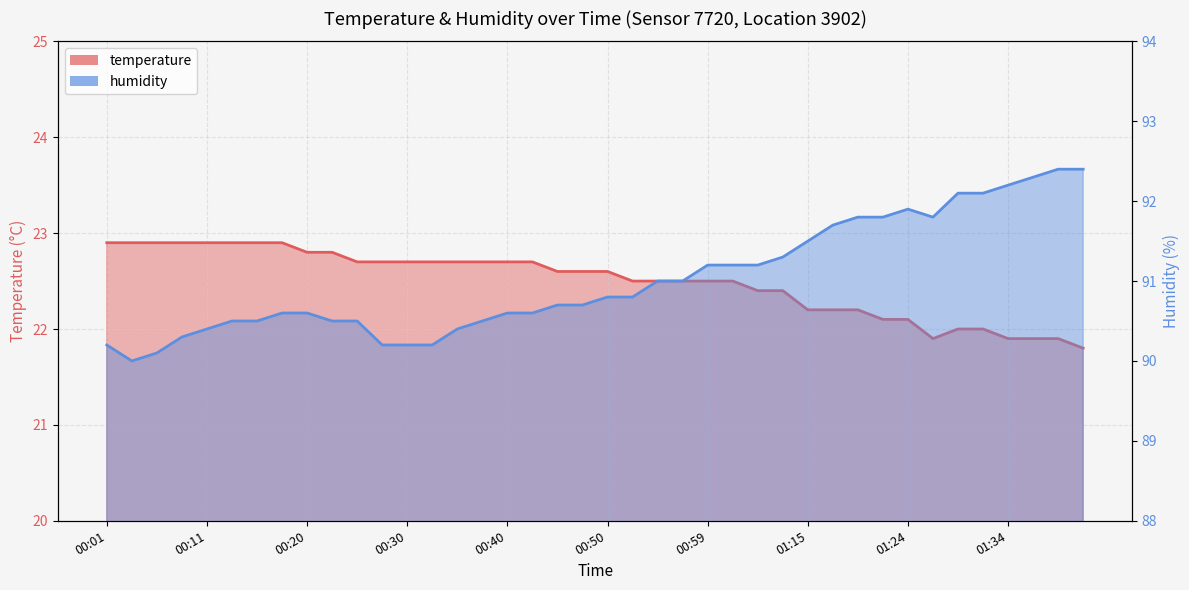

True or false: temperature and humidity intersect in this chart.

False